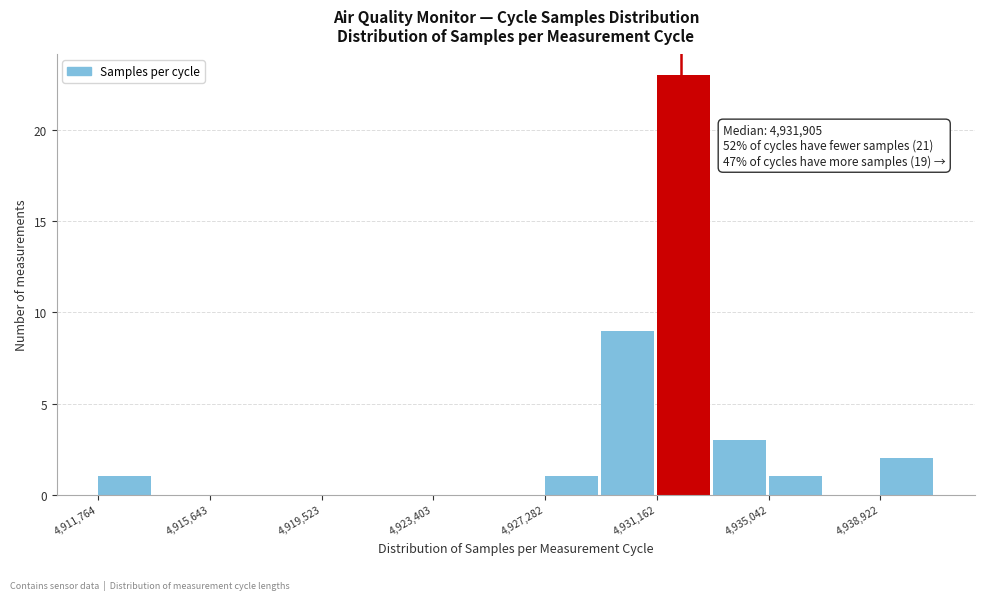

Around what value on the x-axis is the tallest bar? Give the approximate position of its centre, as read against the axis.

4932000